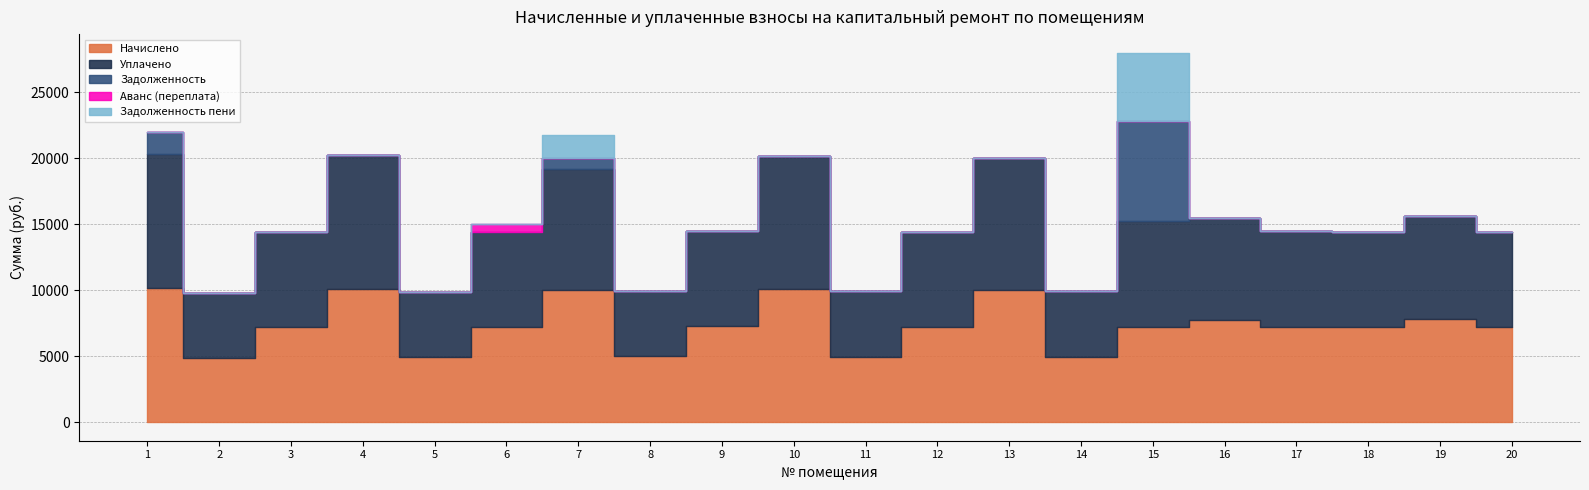

Rank the series by their maximum value, from lowest to highest.

Аванс (переплата), Задолженность пени, Задолженность, Начислено, Уплачено